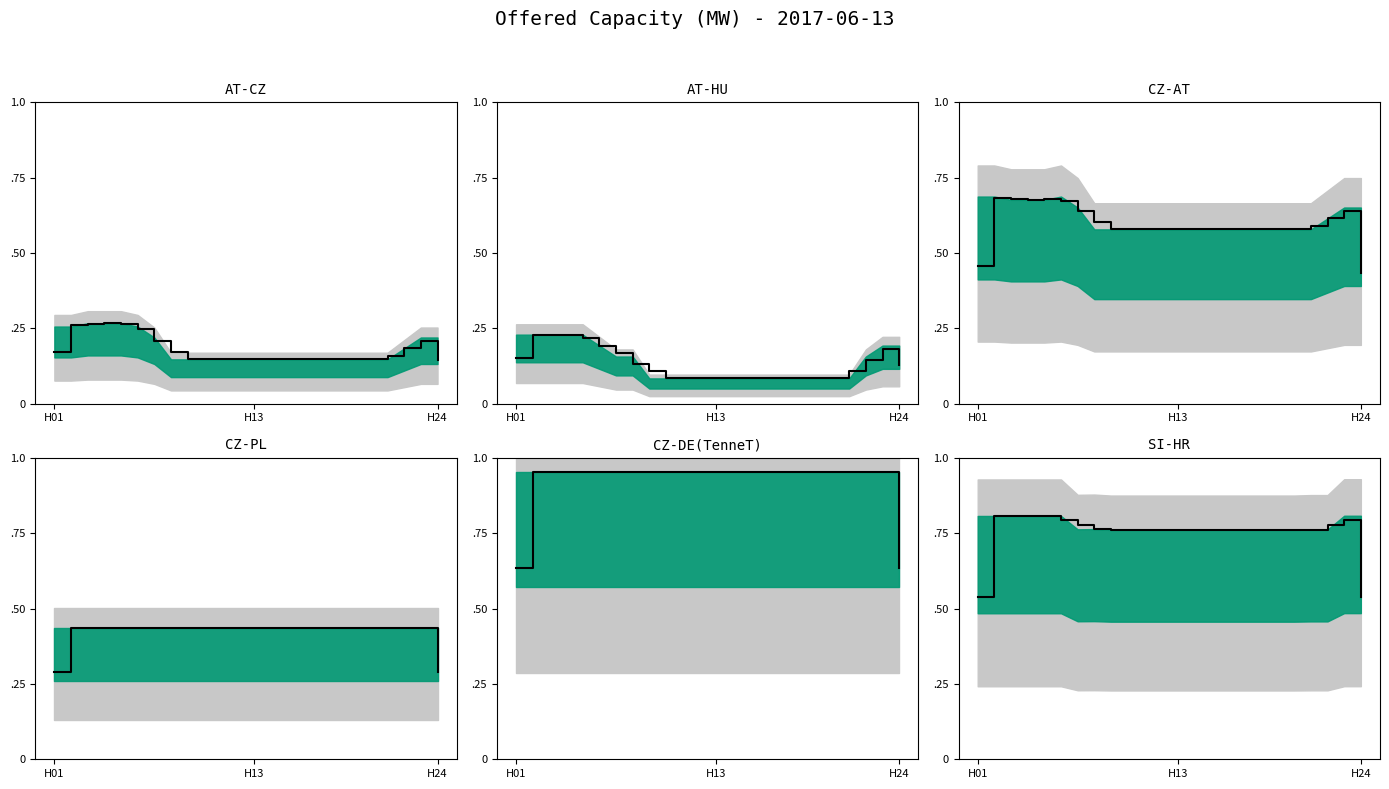

Between 3 and 6, which is larger?

3